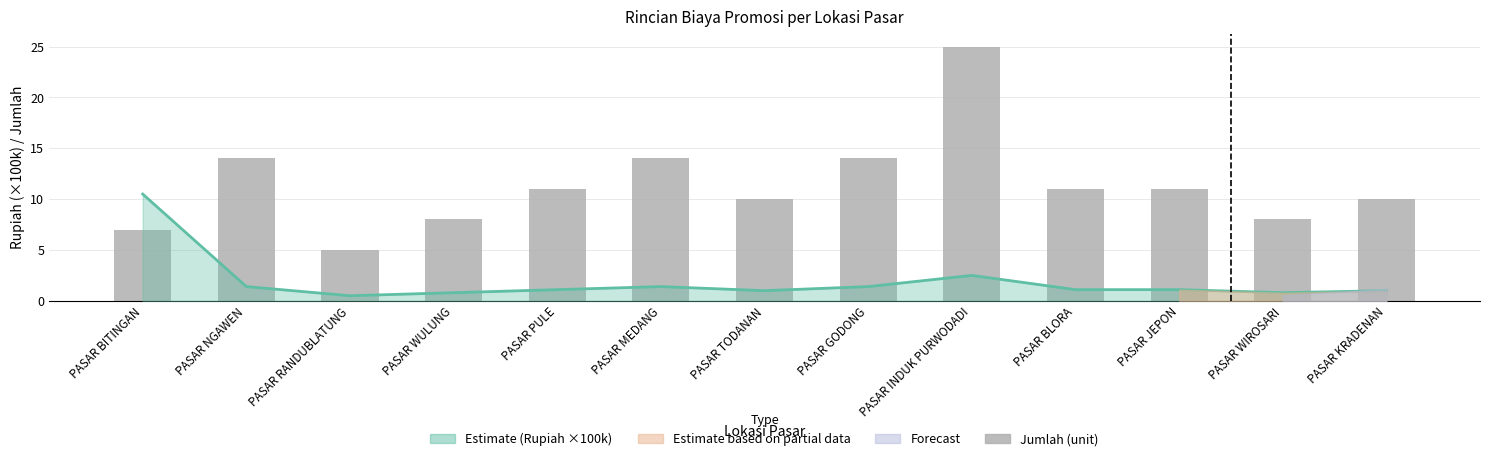

True or false: the data shows 11 at PASAR JEPON.

True